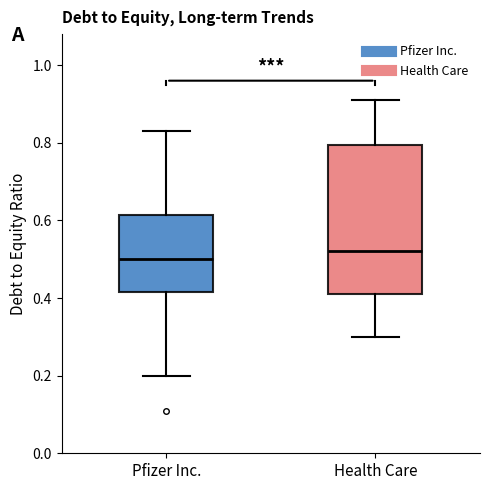

Where does the upper whisker of the box for Health Care end on the y-axis? The values are not printed on the chart, so give them approximately, as read against the axis.

0.92